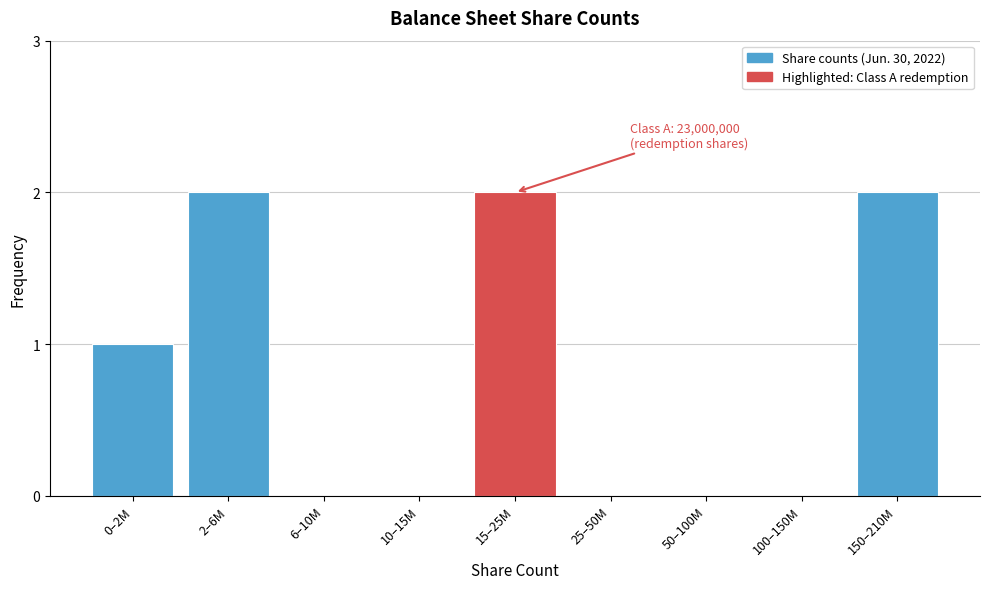

Reading left to right, transcribe all the data shown in this chart.

0–2M=1	2–6M=2	6–10M=0	10–15M=0	15–25M=2	25–50M=0	50–100M=0	100–150M=0	150–210M=2